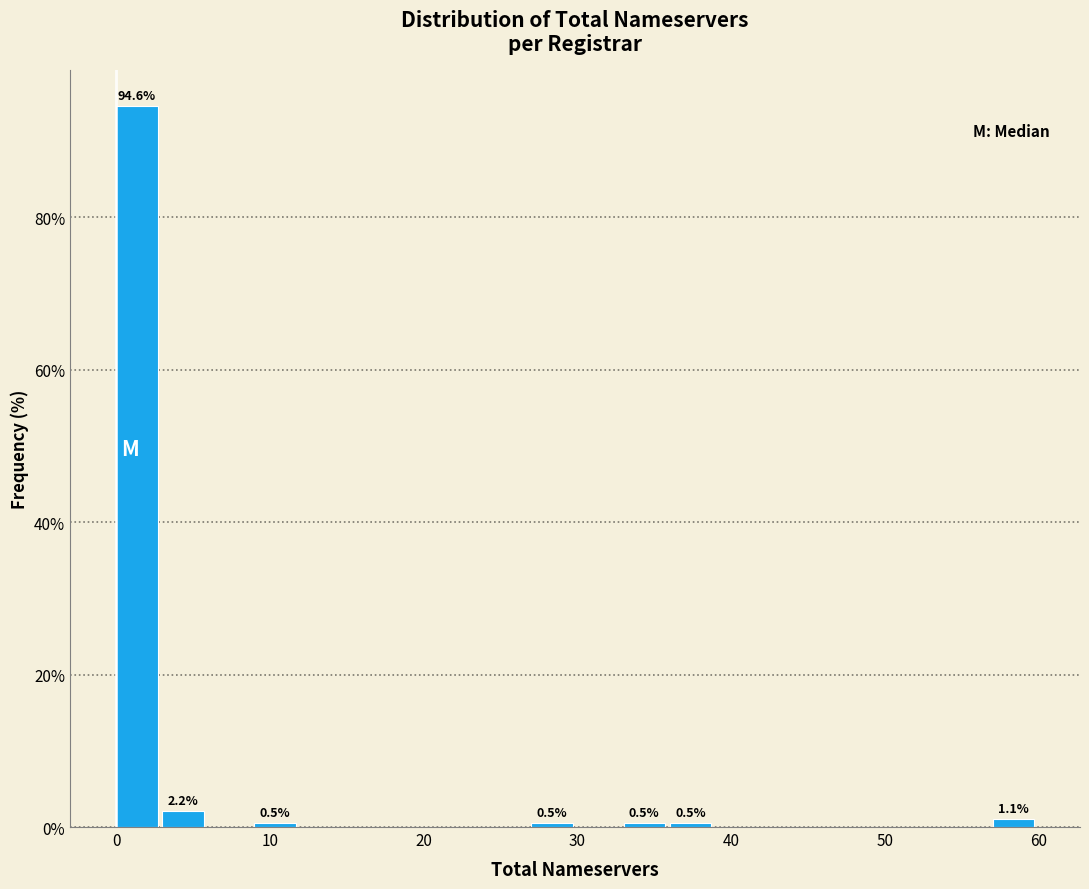

Around what value on the x-axis is the tallest bar? Give the approximate position of its centre, as read against the axis.

1